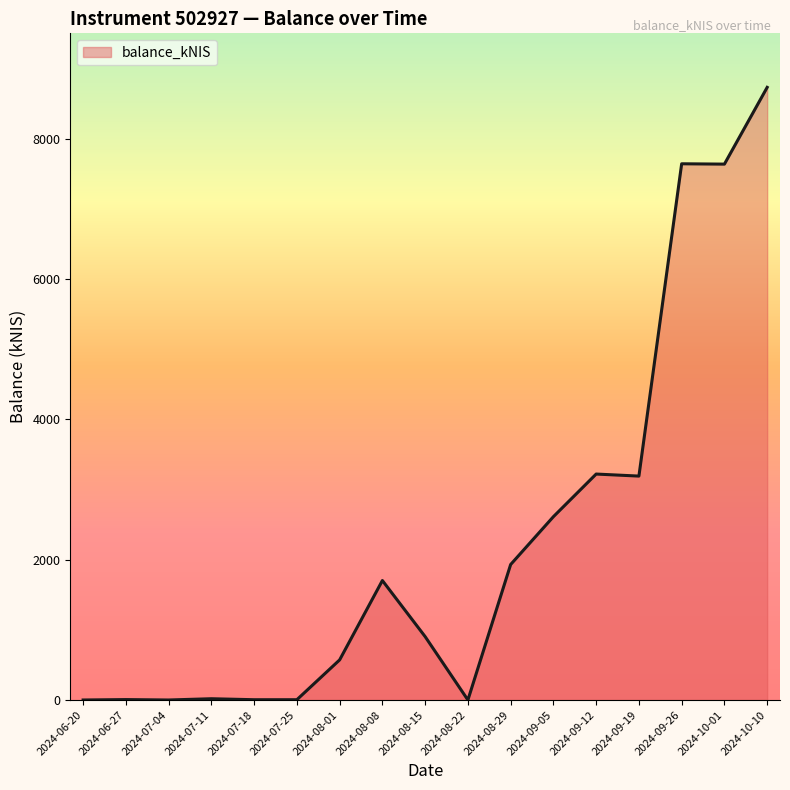

Where does the data first go above 903?

2024-08-08